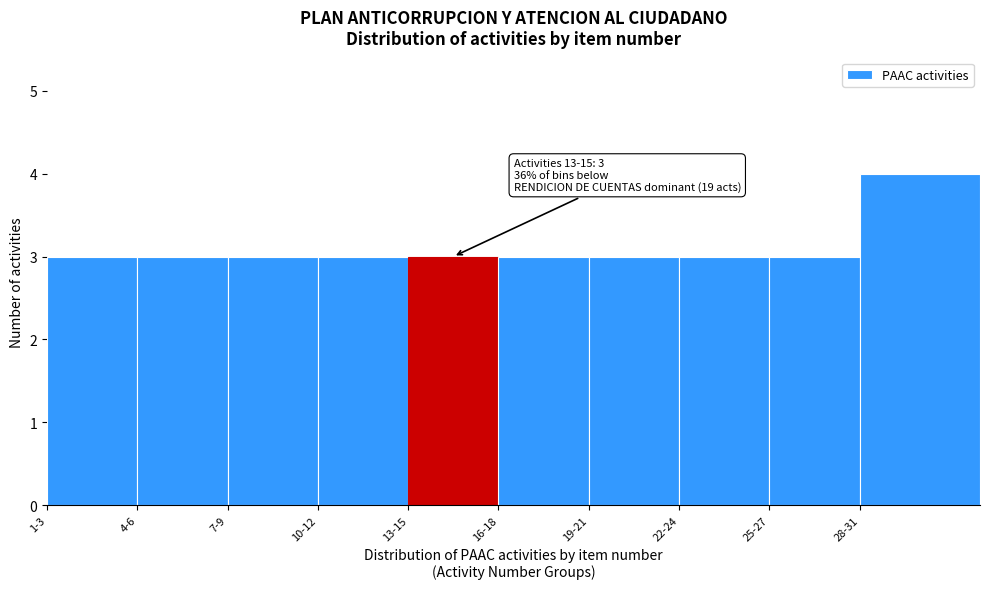

Reading left to right, extract all data points from this chart.

1-3=3	4-6=3	7-9=3	10-12=3	13-15=3	16-18=3	19-21=3	22-24=3	25-27=3	28-31=4